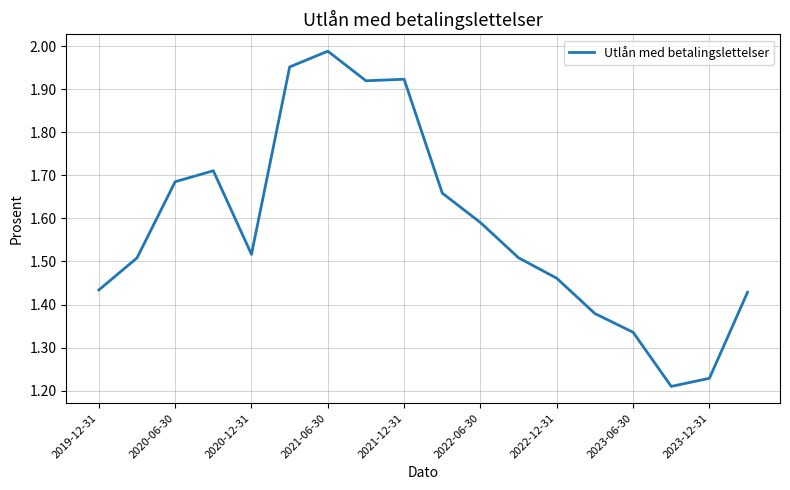

Where is the first local minimum?

2020-12-31